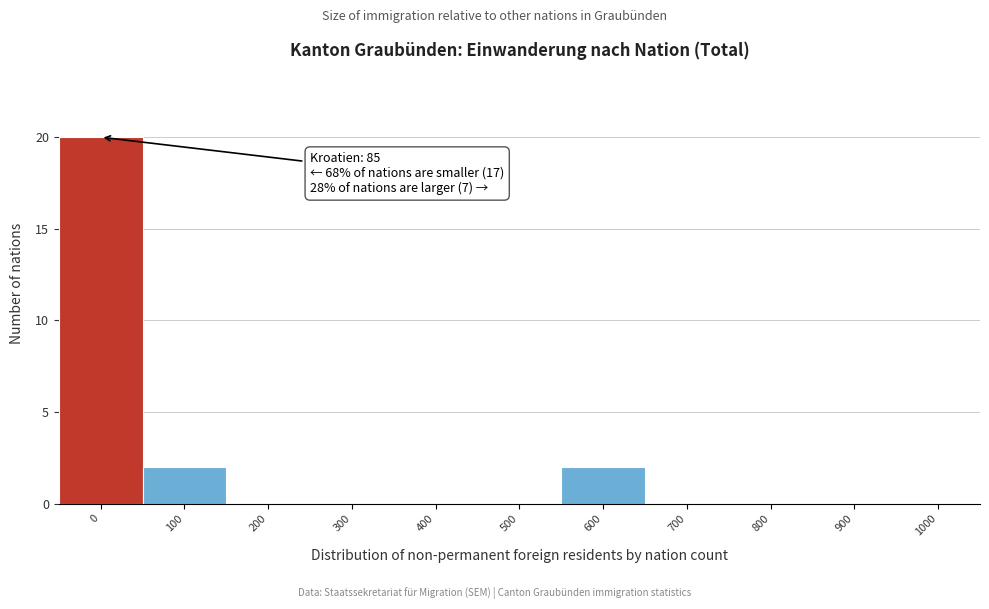

Reading left to right, list all the values displayed in this chart.

0=20	100=2	200=0	300=0	400=0	500=0	600=2	700=0	800=0	900=0	1000=0